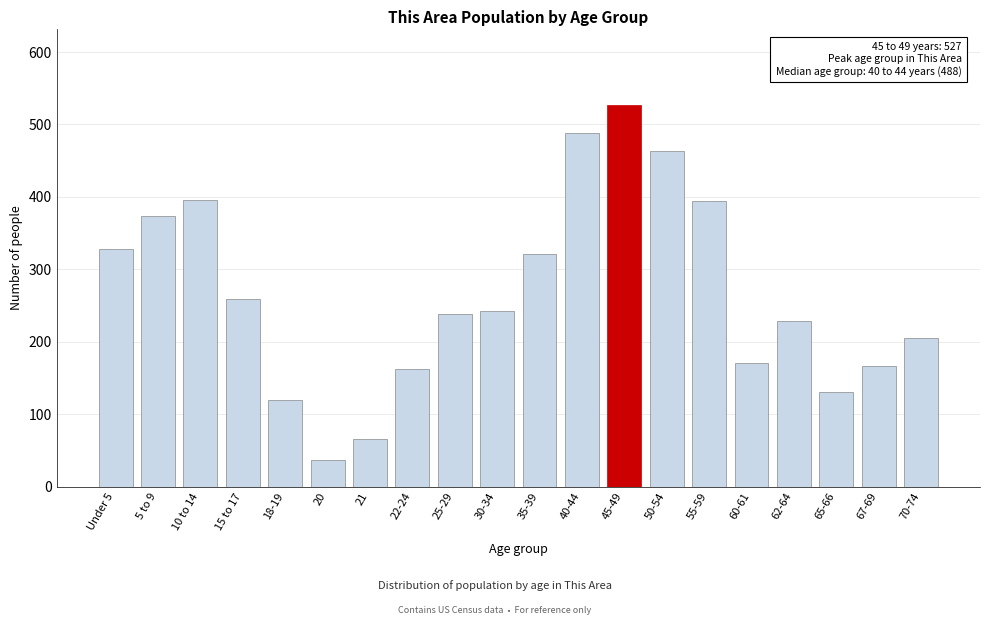

Which label corresponds to the smallest value in the chart?

20